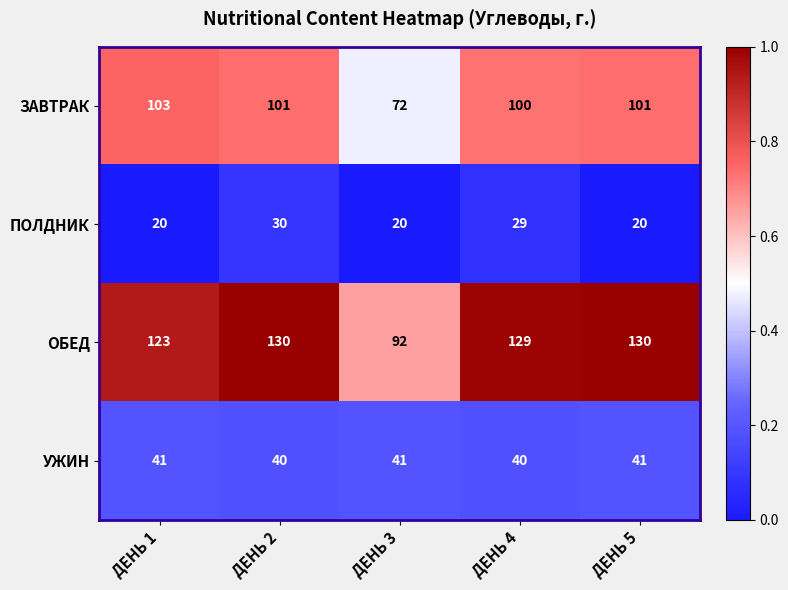

Reading right to left, what are all the values shown in this chart?

ЗАВТРАК: ДЕНЬ 5=101	ДЕНЬ 4=100	ДЕНЬ 3=72	ДЕНЬ 2=101	ДЕНЬ 1=103
ПОЛДНИК: ДЕНЬ 5=20	ДЕНЬ 4=29	ДЕНЬ 3=20	ДЕНЬ 2=30	ДЕНЬ 1=20
ОБЕД: ДЕНЬ 5=130	ДЕНЬ 4=129	ДЕНЬ 3=92	ДЕНЬ 2=130	ДЕНЬ 1=123
УЖИН: ДЕНЬ 5=41	ДЕНЬ 4=40	ДЕНЬ 3=41	ДЕНЬ 2=40	ДЕНЬ 1=41